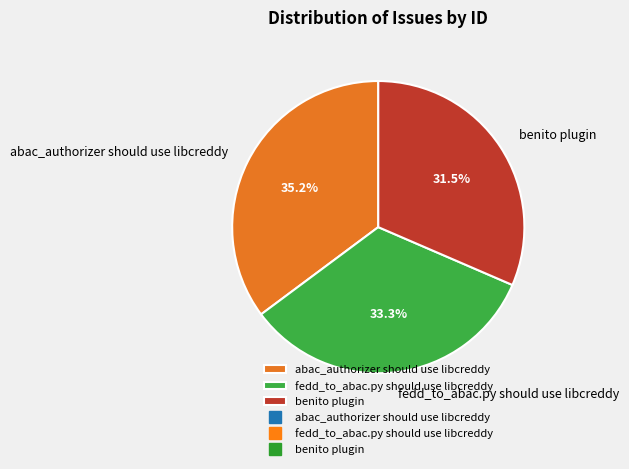

Rank the categories by value from highest to lowest.

abac_authorizer should use libcreddy, fedd_to_abac.py should use libcreddy, benito plugin